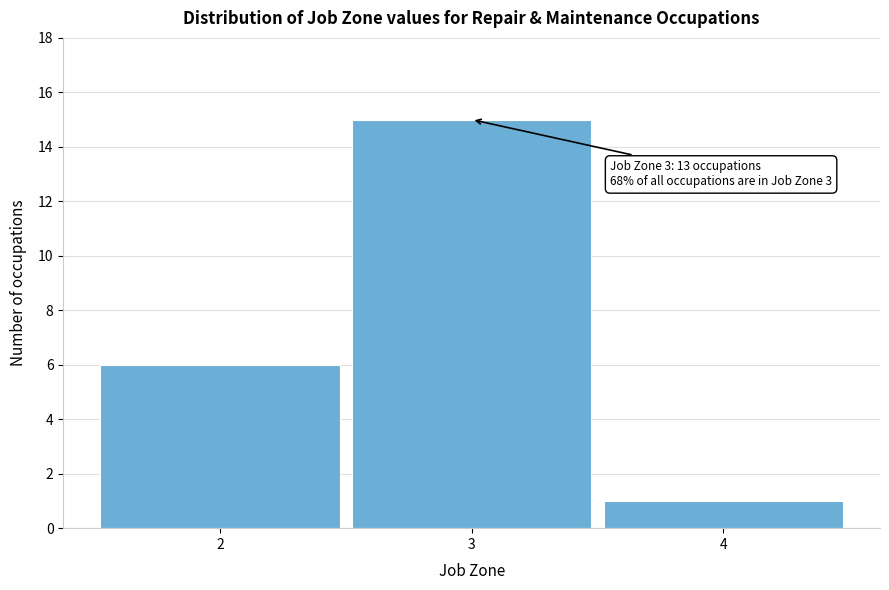

Over which range of the x-axis is the bar tallest?

2.5 to 3.5